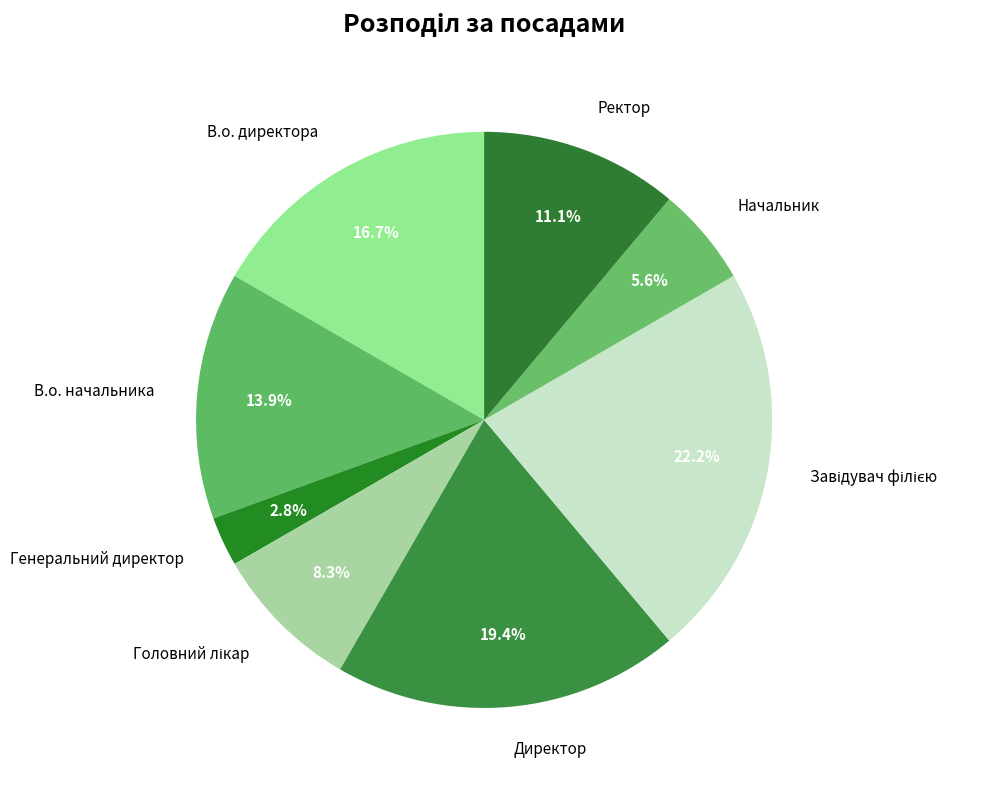

Combined, what portion of the pie is В.о. директора and Директор?

36.1%